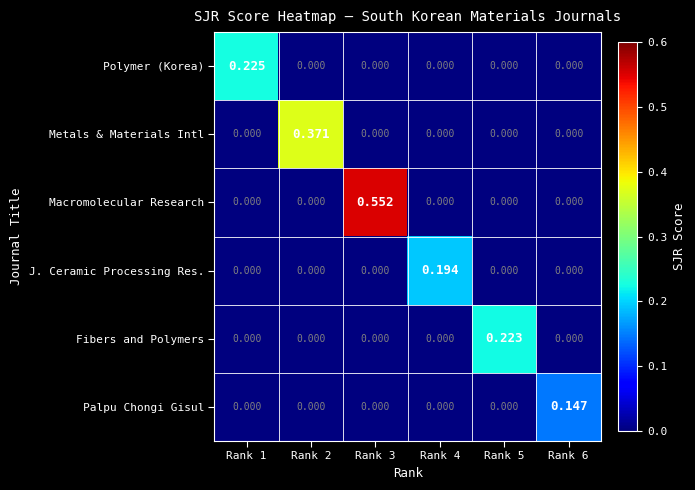

Rank the series by their maximum value, from lowest to highest.

Palpu Chongi Gisul, J. Ceramic Processing Res., Fibers and Polymers, Polymer (Korea), Metals & Materials Intl, Macromolecular Research